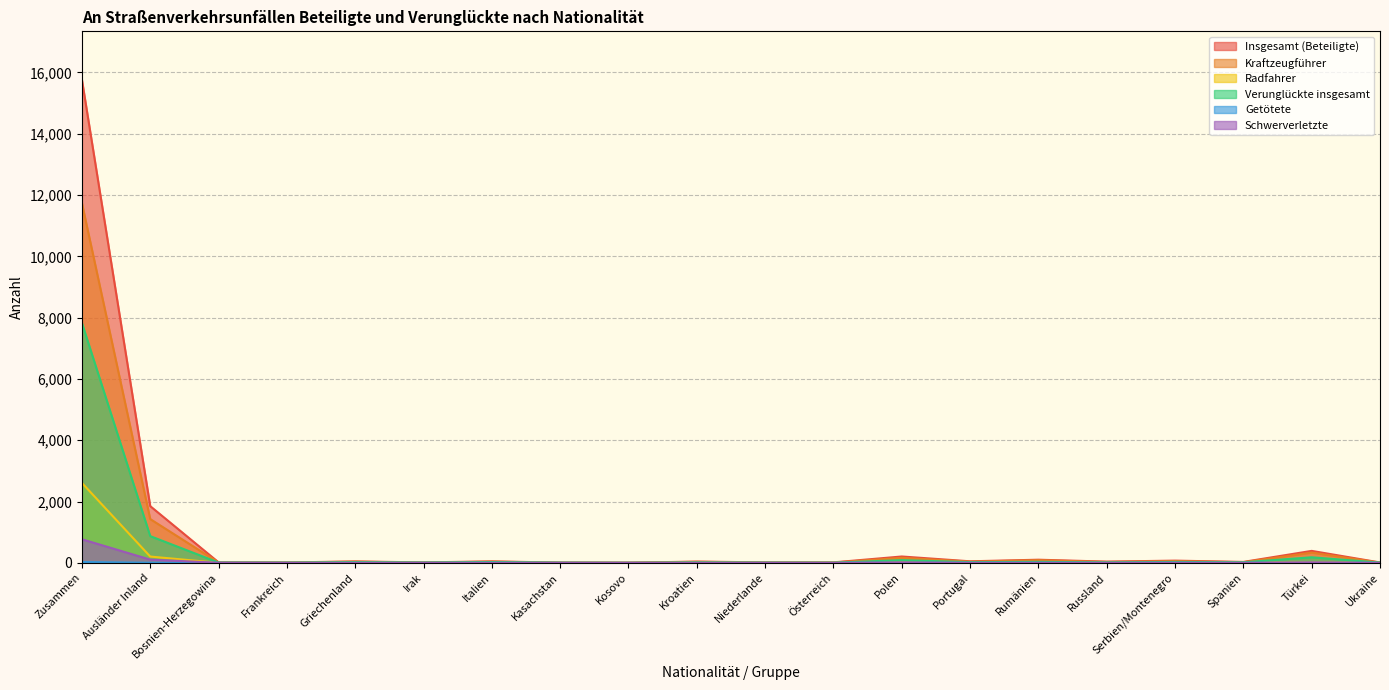

What is the difference between the Verunglückte insgesamt values at Kasachstan and Portugal?

16